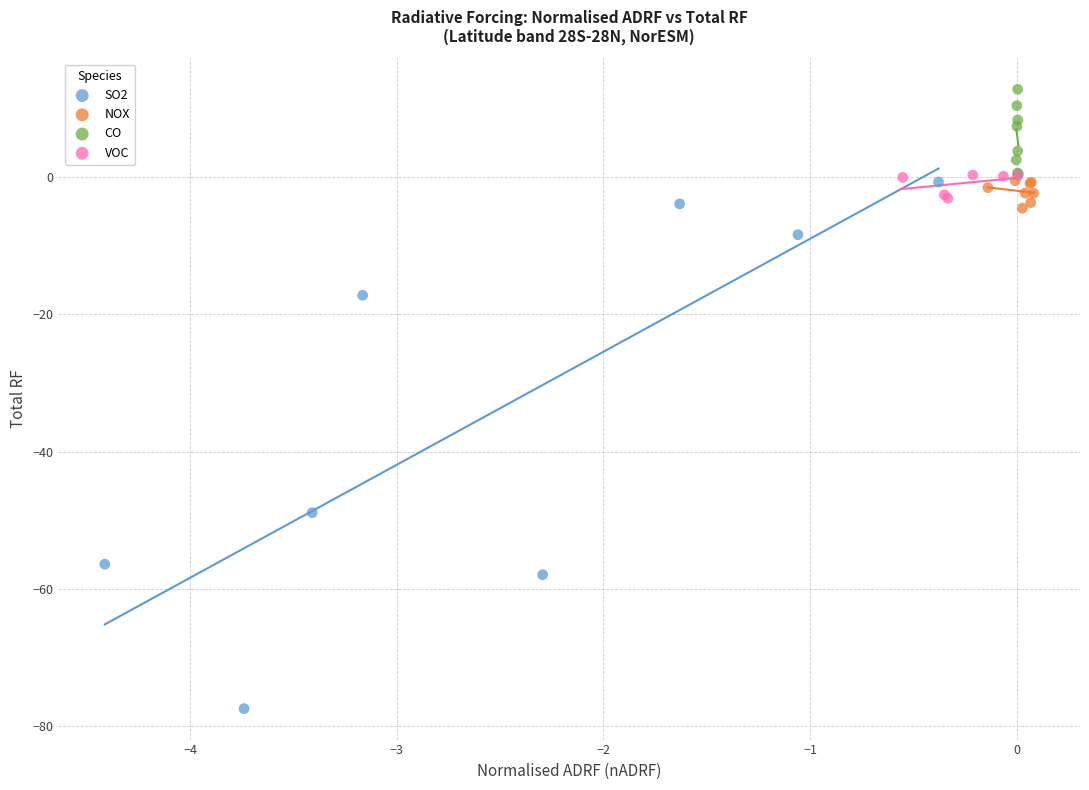

Which series contains the lowest Y value?

SO2